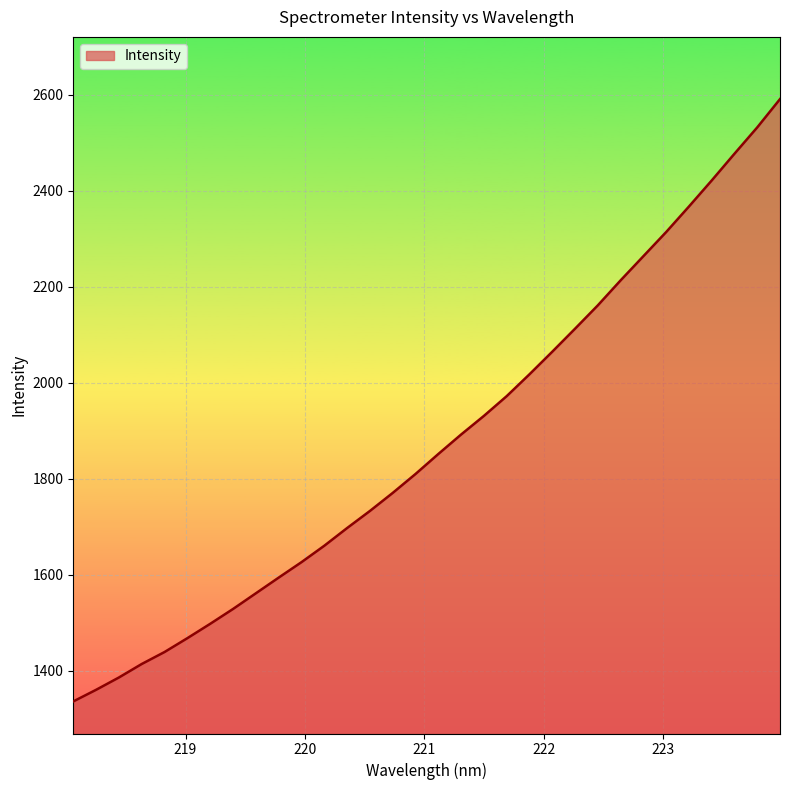

How many categories are shown in the chart?

32